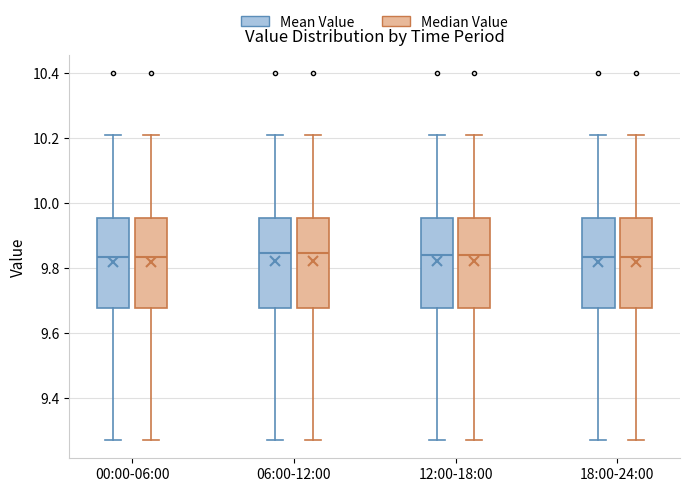

Reading left to right, transcribe this box plot: for each box, give where its median line is, the range the box spans, and where its two whiskers end, as read against the y-axis. The values are not printed on the chart, so give them approximately, as read against the axis.

00:00-06:00 (Mean Value): median 9.84, box 9.68 to 9.96, whiskers 9.28 to 10.22
00:00-06:00 (Median Value): median 9.84, box 9.68 to 9.96, whiskers 9.28 to 10.22
06:00-12:00 (Mean Value): median 9.84, box 9.68 to 9.96, whiskers 9.28 to 10.22
06:00-12:00 (Median Value): median 9.84, box 9.68 to 9.96, whiskers 9.28 to 10.22
12:00-18:00 (Mean Value): median 9.84, box 9.68 to 9.96, whiskers 9.28 to 10.22
12:00-18:00 (Median Value): median 9.84, box 9.68 to 9.96, whiskers 9.28 to 10.22
18:00-24:00 (Mean Value): median 9.84, box 9.68 to 9.96, whiskers 9.28 to 10.22
18:00-24:00 (Median Value): median 9.84, box 9.68 to 9.96, whiskers 9.28 to 10.22